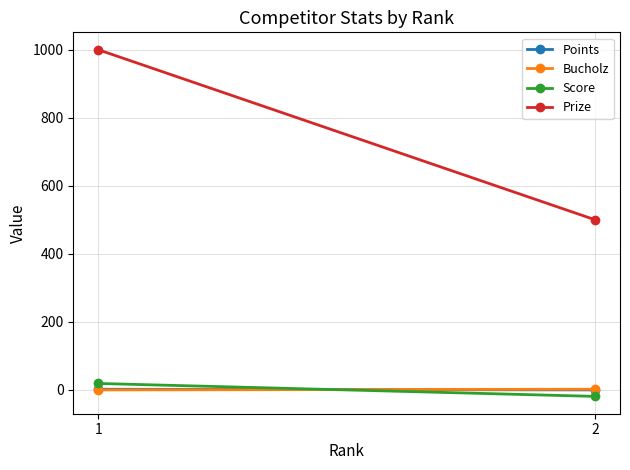

Rank the categories by Bucholz value from highest to lowest.

2, 1